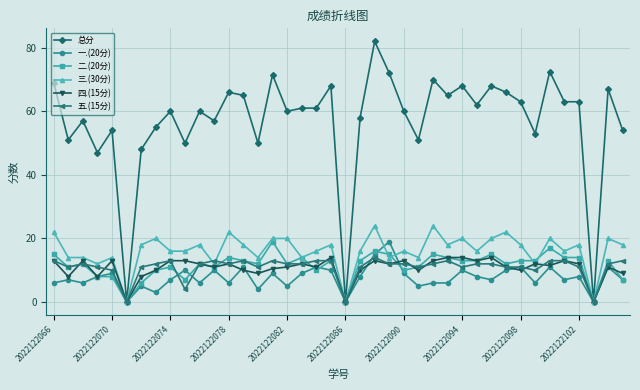

What is the greatest value displayed?

82.0